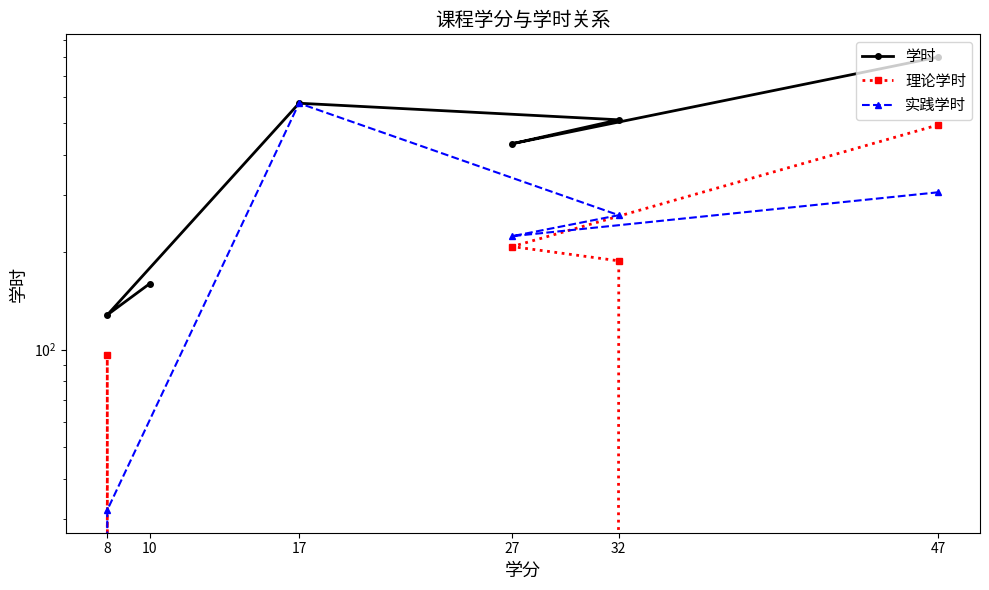

What are all the series names shown in the legend?

学时, 理论学时, 实践学时